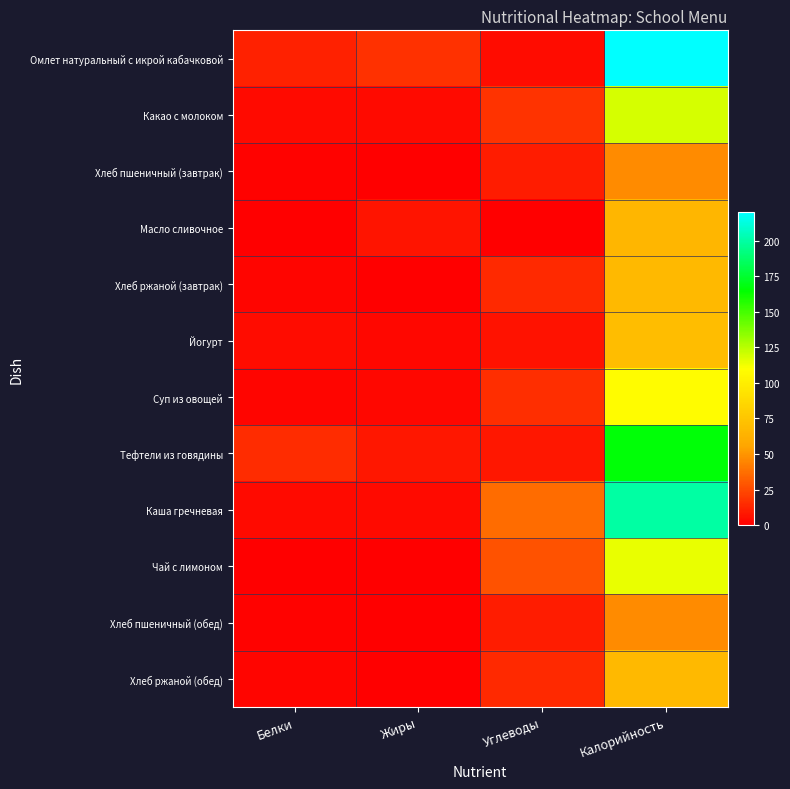

Reading left to right, list all the values displayed in this chart.

Омлет натуральный с икрой кабачковой: Белки=12.0	Жиры=17.0	Углеводы=5.1	Калорийность=220.0
Какао с молоком: Белки=4.1	Жиры=3.5	Углеводы=17.6	Калорийность=118.6
Хлеб пшеничный (завтрак): Белки=1.3	Жиры=0.1	Углеводы=9.8	Калорийность=46.6
Масло сливочное: Белки=0.1	Жиры=7.2	Углеводы=0.1	Калорийность=66.1
Хлеб ржаной (завтрак): Белки=2.0	Жиры=0.2	Углеводы=14.0	Калорийность=67.3
Йогурт: Белки=4.4	Жиры=3.0	Углеводы=6.5	Калорийность=70.0
Суп из овощей: Белки=2.6	Жиры=2.8	Углеводы=15.7	Калорийность=109.0
Тефтели из говядины: Белки=15.4	Жиры=8.1	Углеводы=8.1	Калорийность=166.5
Каша гречневая: Белки=3.6	Жиры=4.3	Углеводы=36.7	Калорийность=199.9
Чай с лимоном: Белки=0.0	Жиры=0.0	Углеводы=28.0	Калорийность=115.0
Хлеб пшеничный (обед): Белки=1.3	Жиры=0.1	Углеводы=9.8	Калорийность=46.6
Хлеб ржаной (обед): Белки=2.0	Жиры=0.2	Углеводы=14.0	Калорийность=67.3